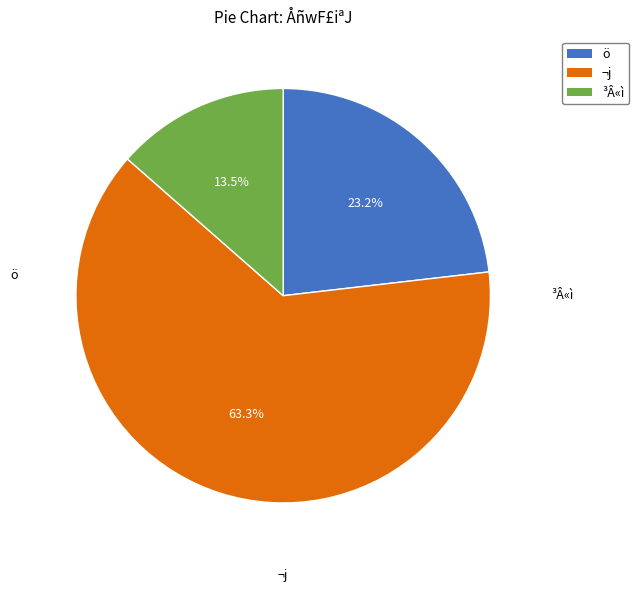

Is there any slice that represents more than half of the pie?

Yes